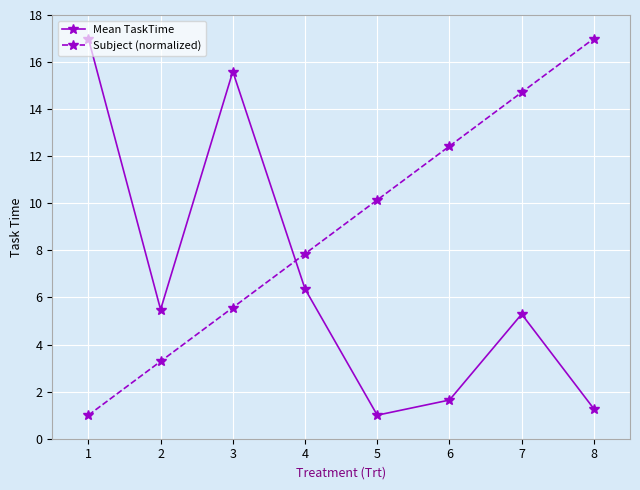

How many times do Mean TaskTime and Subject (normalized) cross each other?

1